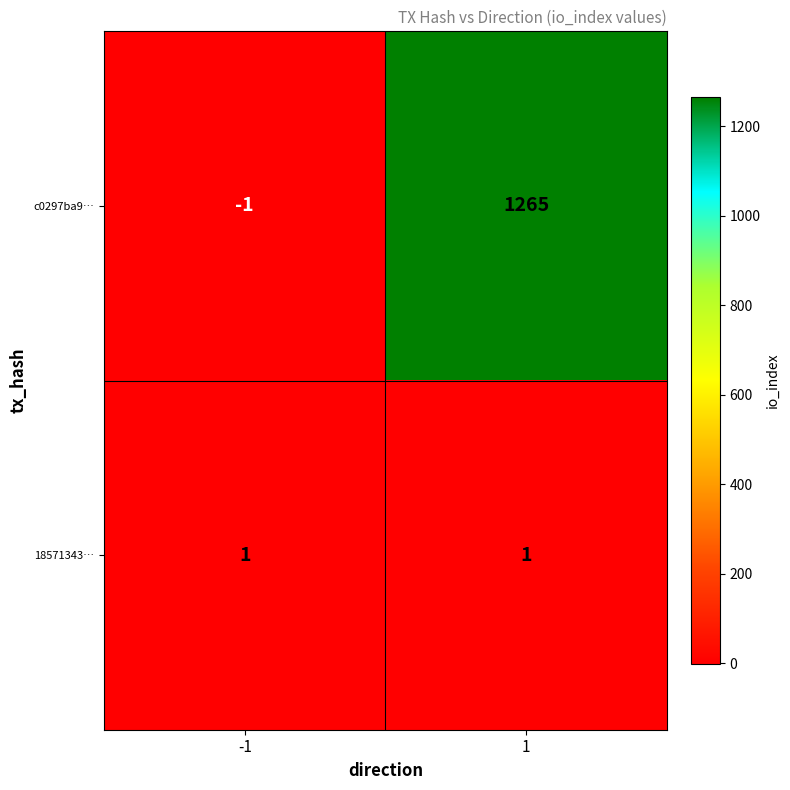

What is the difference between the c0297ba9… values at 1 and -1?

1266